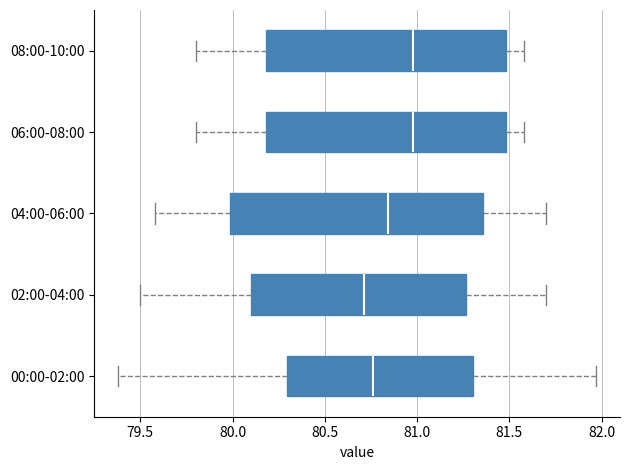

Where does the median line of the box for 06:00-08:00 sit on the x-axis? The values are not printed on the chart, so give them approximately, as read against the axis.

81.00